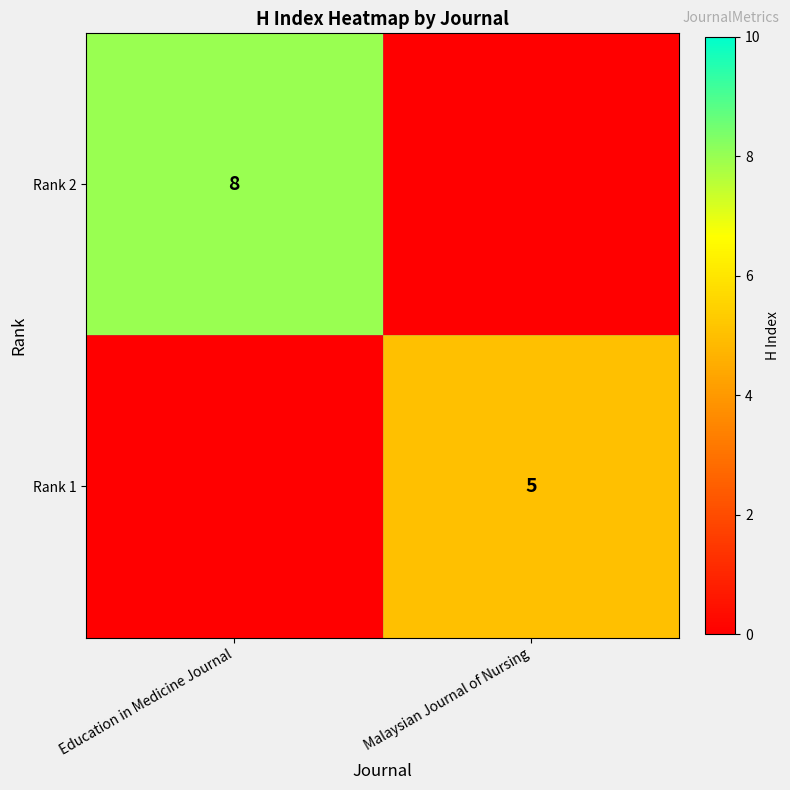

What is the spread (max minus min) of values at Malaysian Journal of Nursing?

5